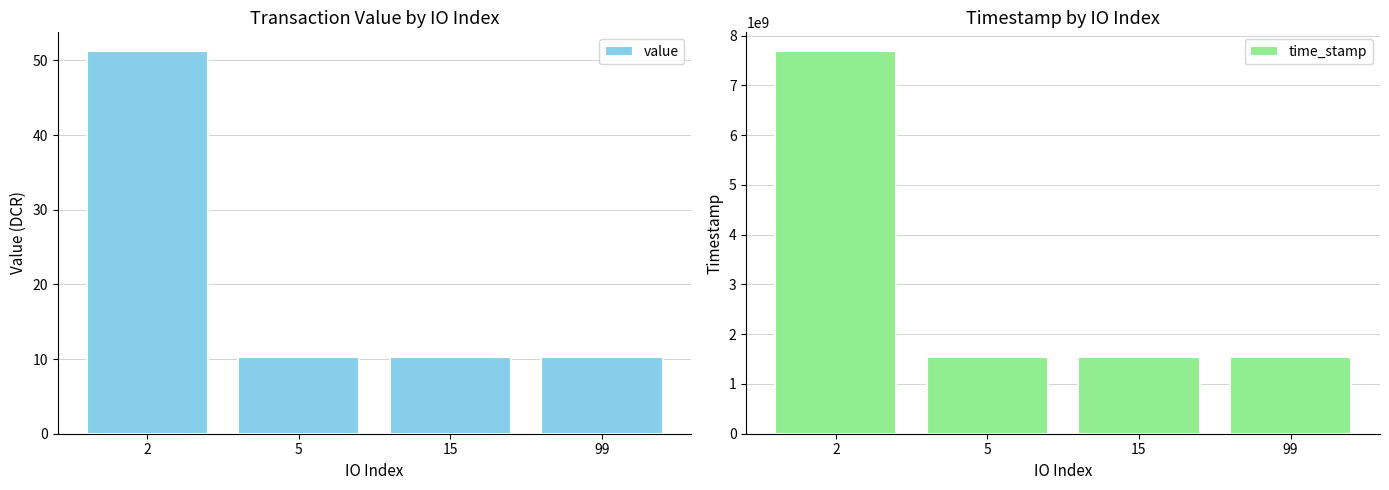

Which series has the largest total across all categories?

time_stamp